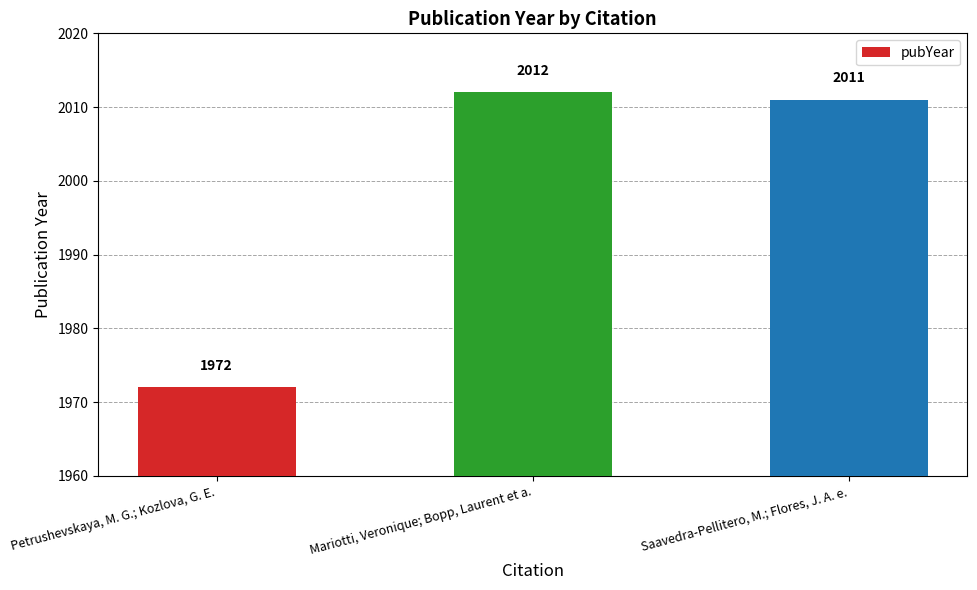

Rank the categories by value from highest to lowest.

Mariotti, Veronique; Bopp, Laurent et a., Saavedra-Pellitero, M.; Flores, J. A. e., Petrushevskaya, M. G.; Kozlova, G. E.